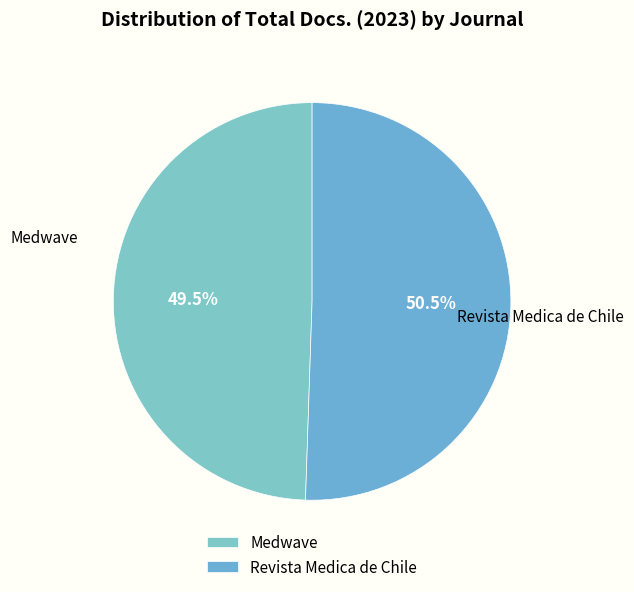

True or false: Revista Medica de Chile accounts for 64% of the total.

False